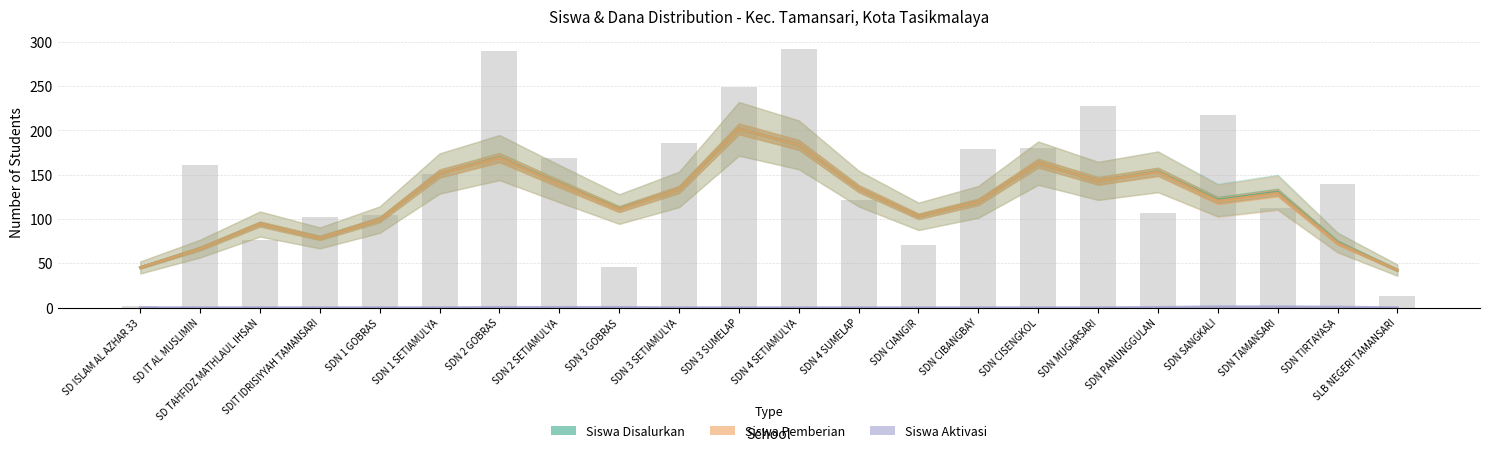

Which has a higher value, SDN 4 SETIAMULYA or SD TAHFIDZ MATHLAUL IHSAN?

SDN 4 SETIAMULYA